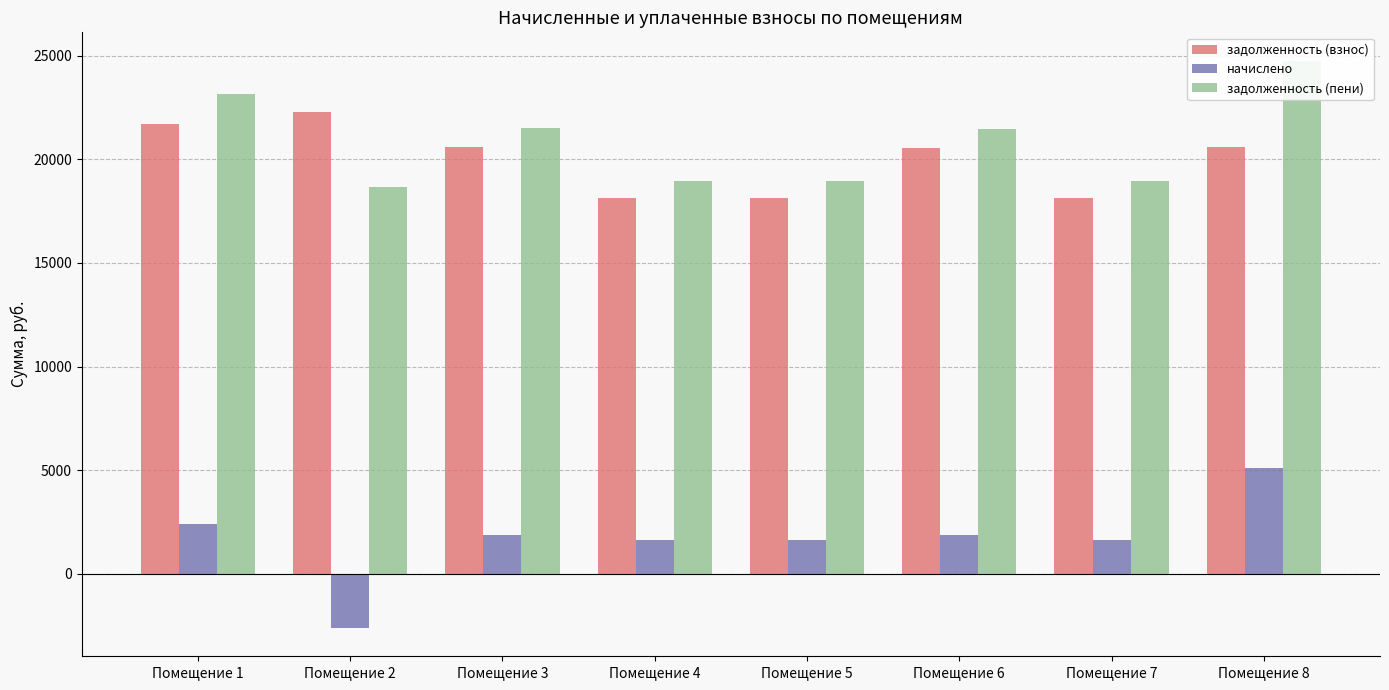

Which series has the largest total across all categories?

задолженность (пени)